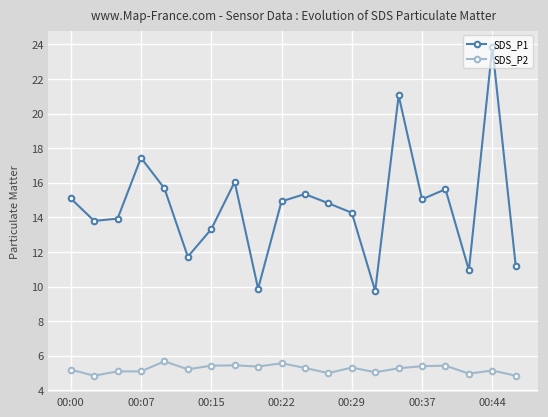

Which series has the largest range (max minus min)?

SDS_P1